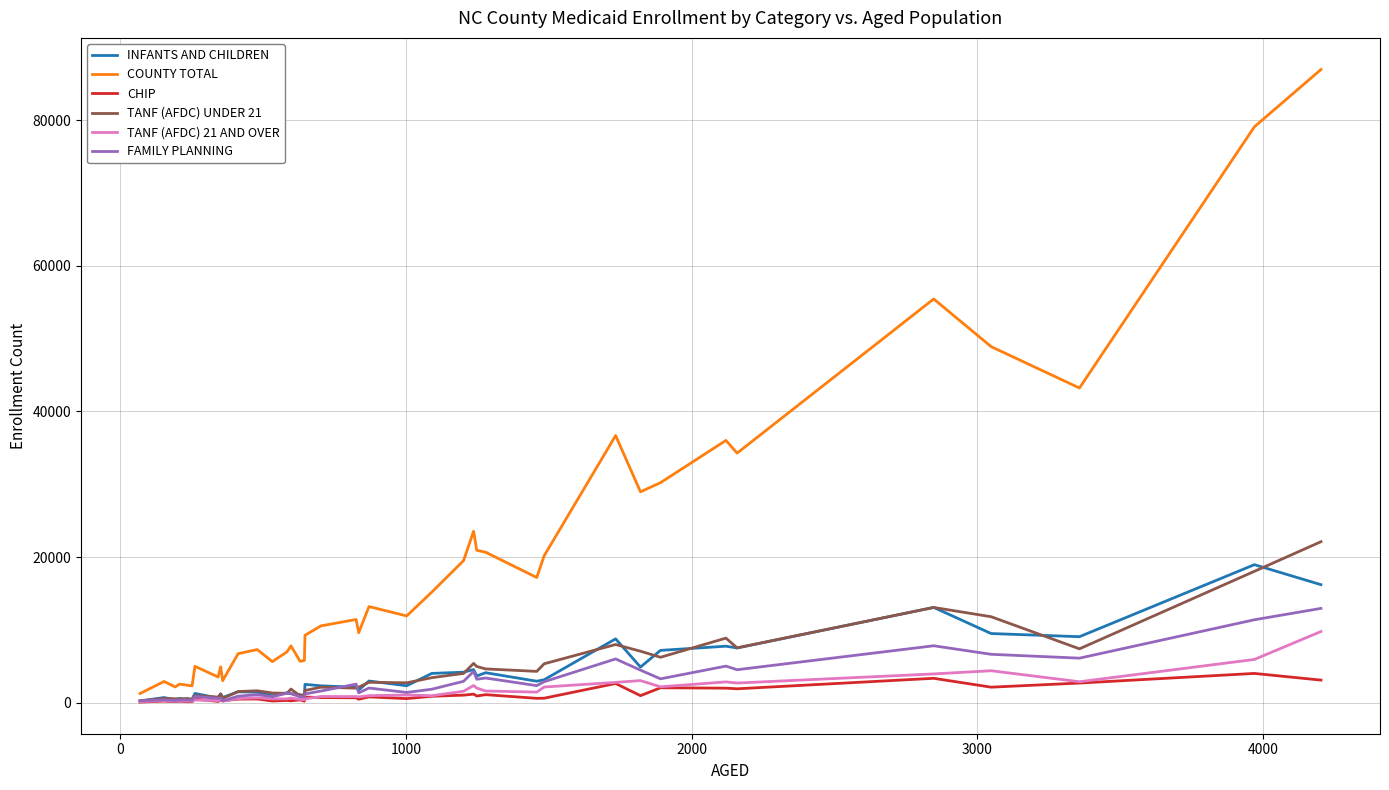

Which series has the largest total across all categories?

COUNTY TOTAL